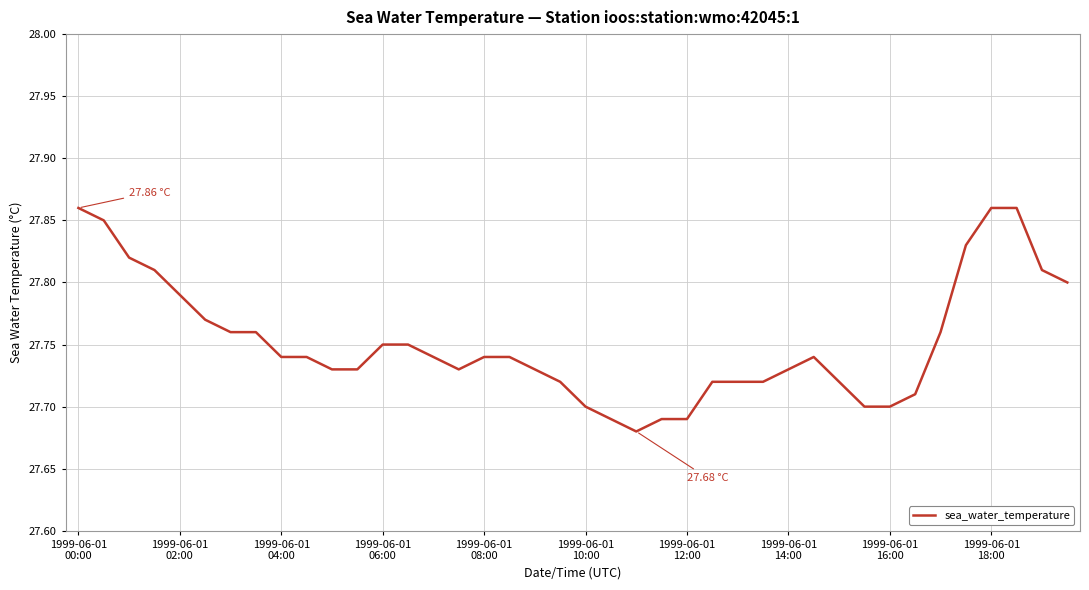

How many lines are shown in the chart?

1